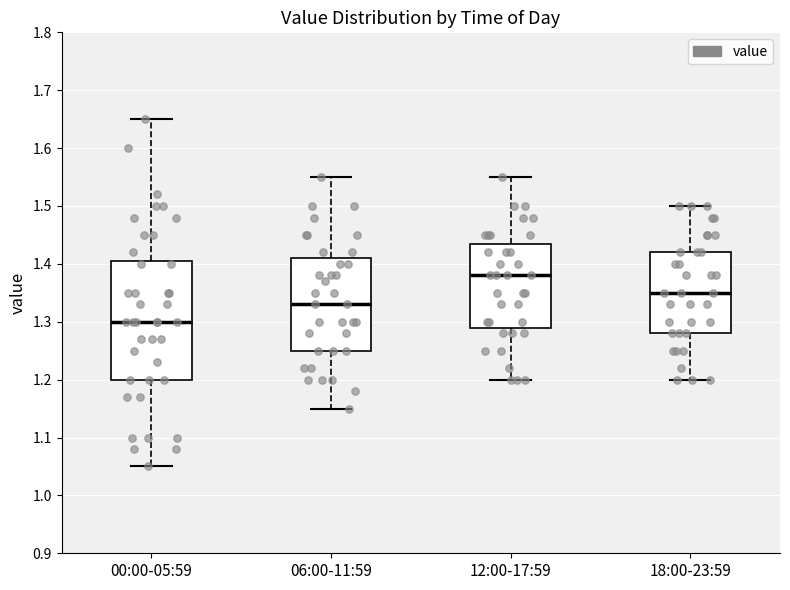

Which box's median line is the highest?

12:00-17:59